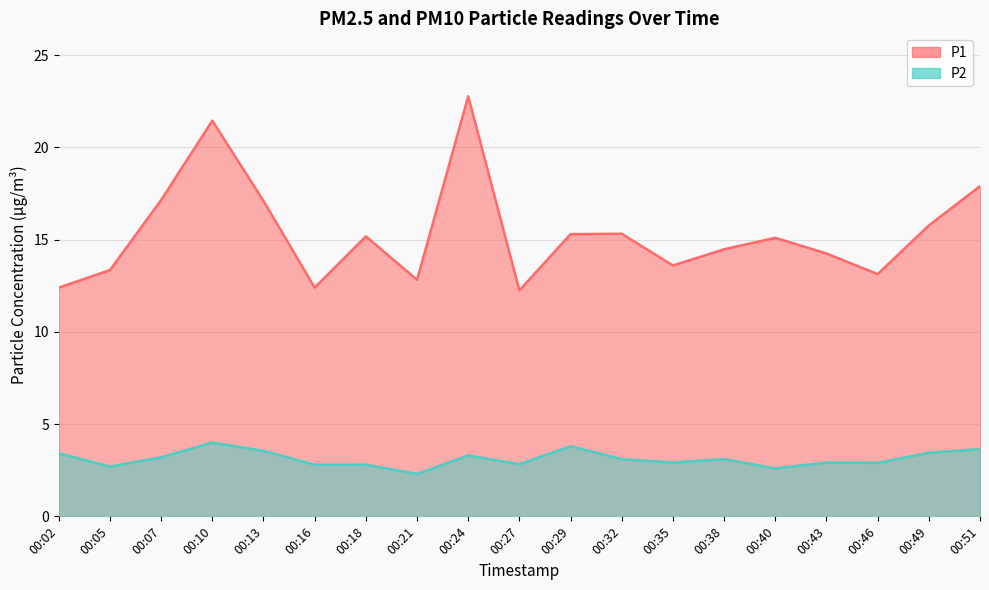

What is the difference between the maximum and minimum values in the P1 series?

10.5